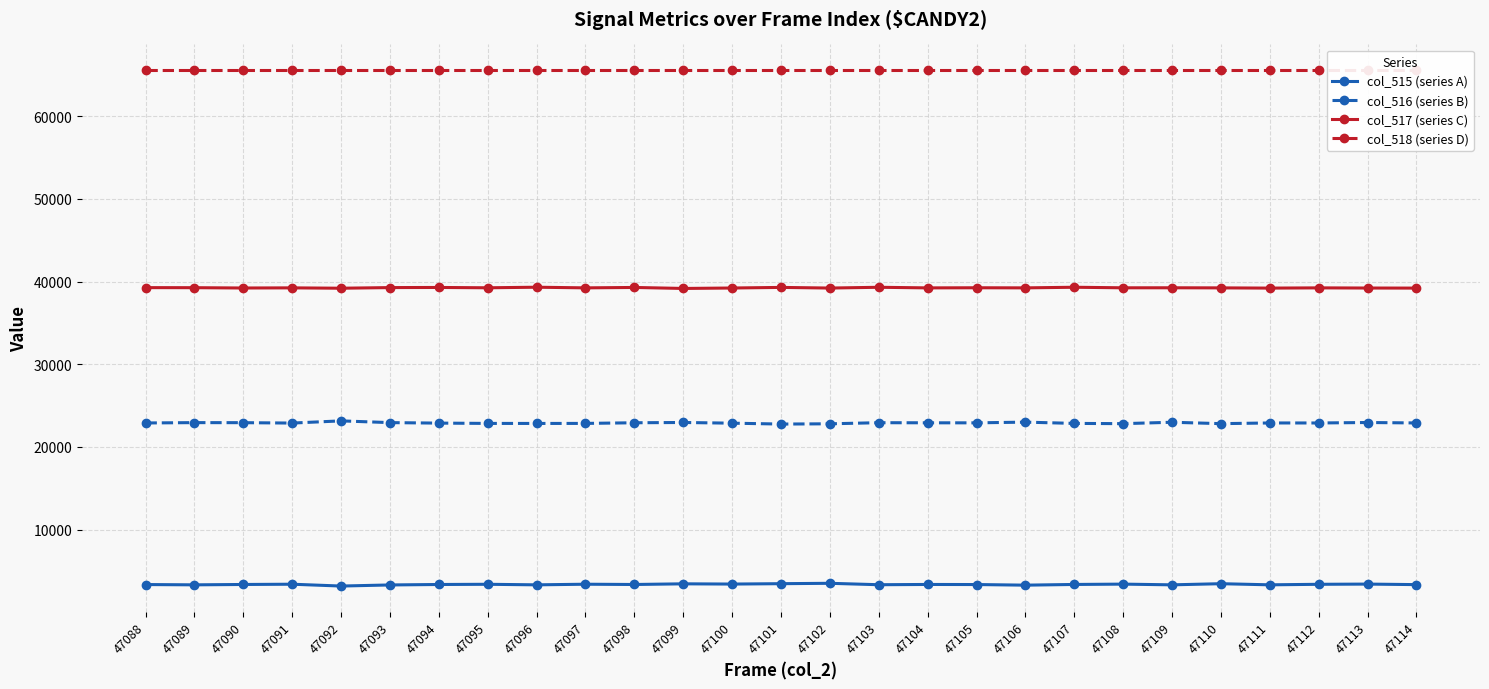

At which category is the sum across all series the highest?

47113